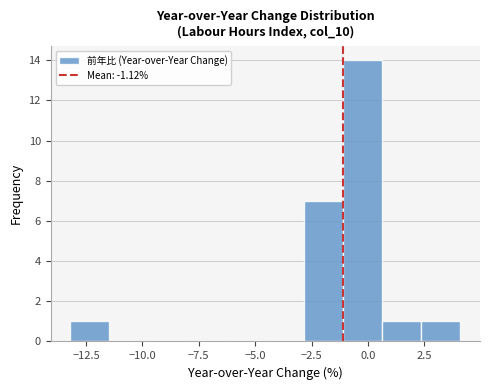

Read against the x-axis, roughly where is the centre of the tallest bar?

0.0